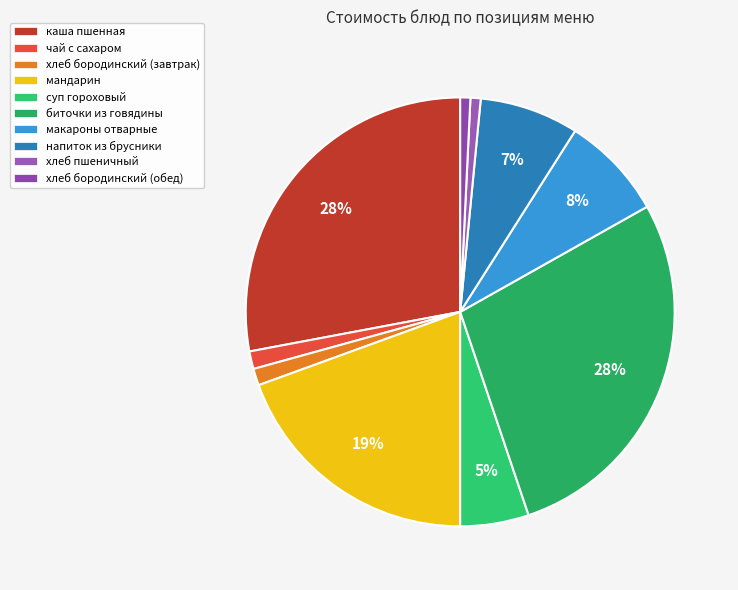

Rank the categories by value from highest to lowest.

биточки из говядины (Обед), каша пшенная (Завтрак), мандарин (Завтрак), макароны отварные (Обед), напиток из брусники (Обед), суп гороховый (Обед), чай с сахаром (Завтрак), хлеб бородинский (Завтрак), хлеб пшеничный (Обед), хлеб бородинский (Обед)